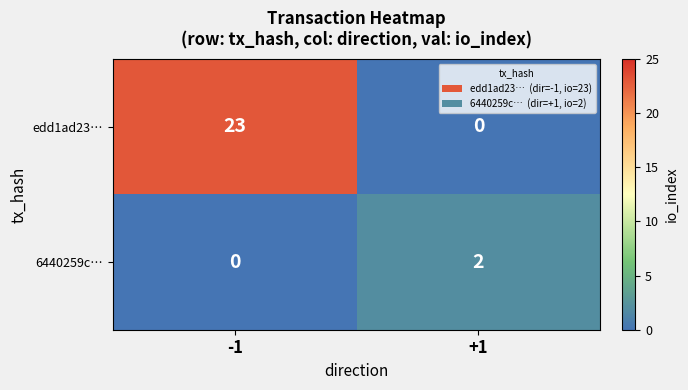

The 6440259c… series shows 2 at +1. True or false?

True